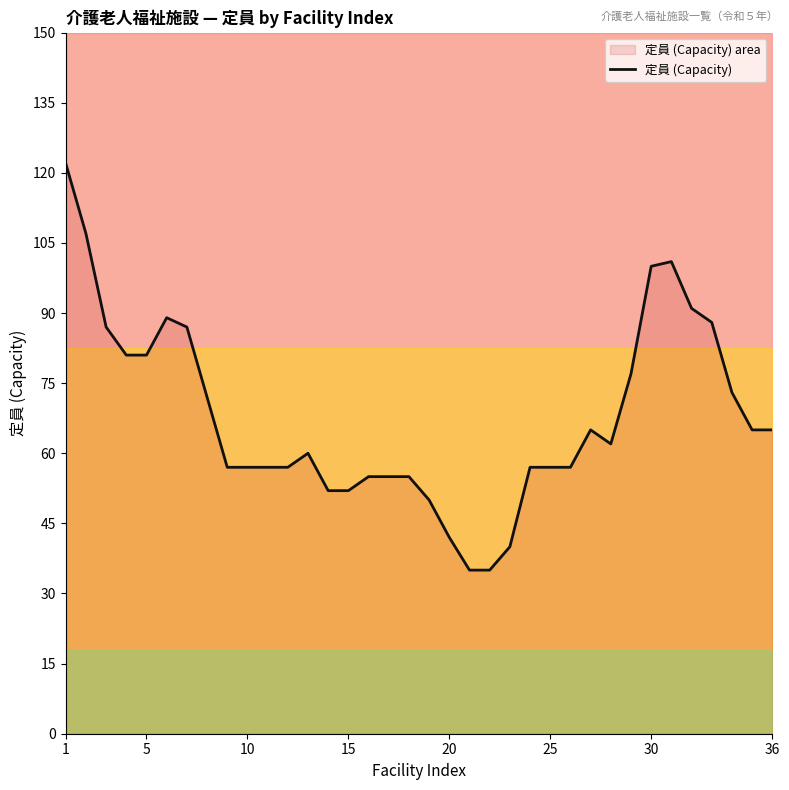

How many data points are less than 62?

18